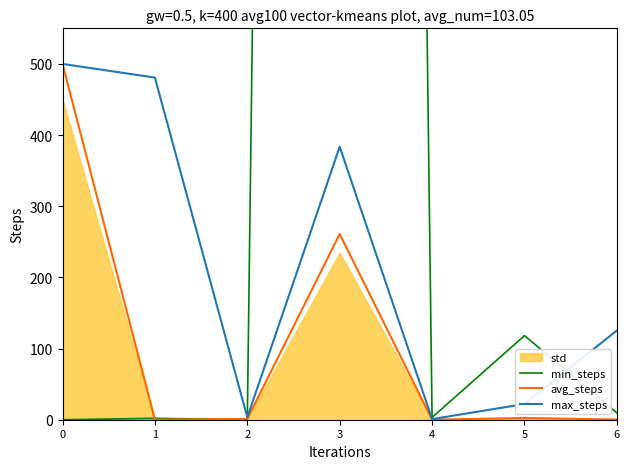

What is the highest value of the avg_steps series?

500.0